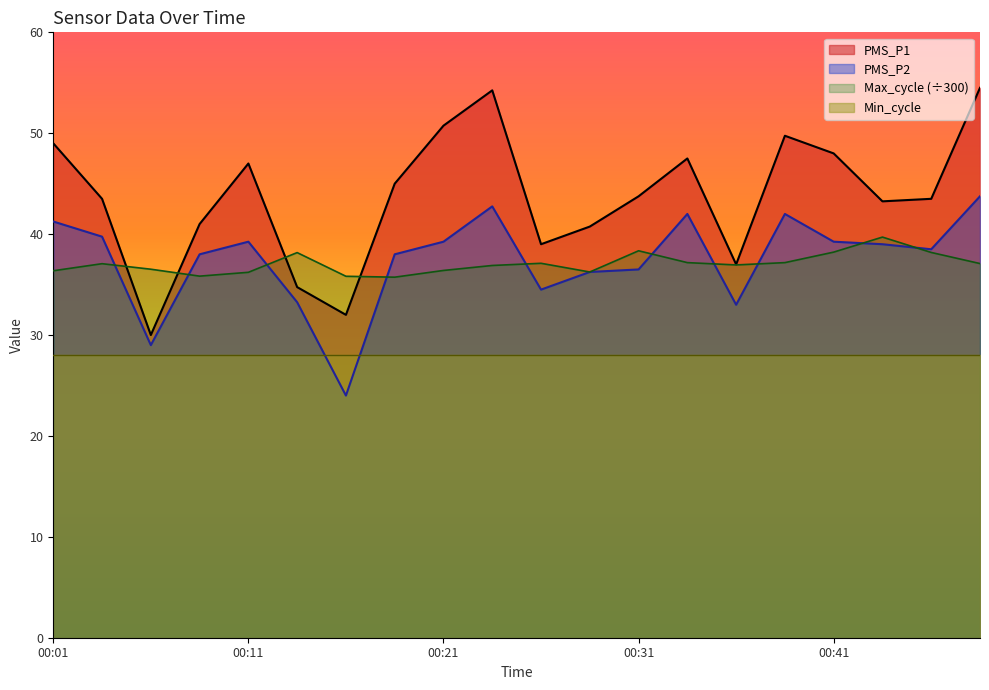

True or false: PMS_P2 has more than 2 points higher than both neighbors.

True